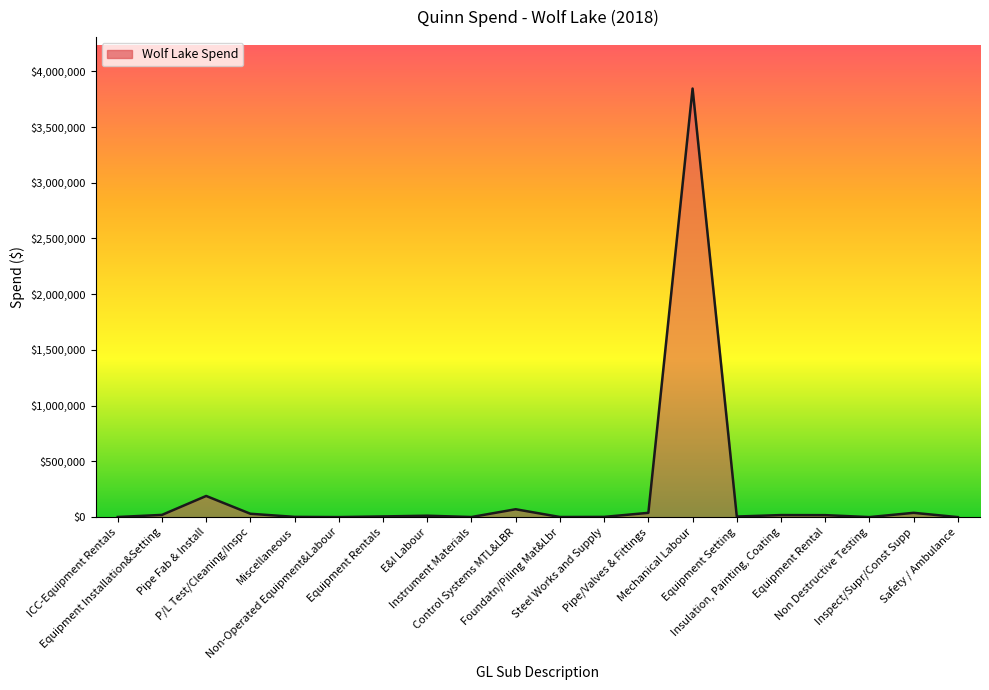

Does the chart display data point markers on the line(s)?

No